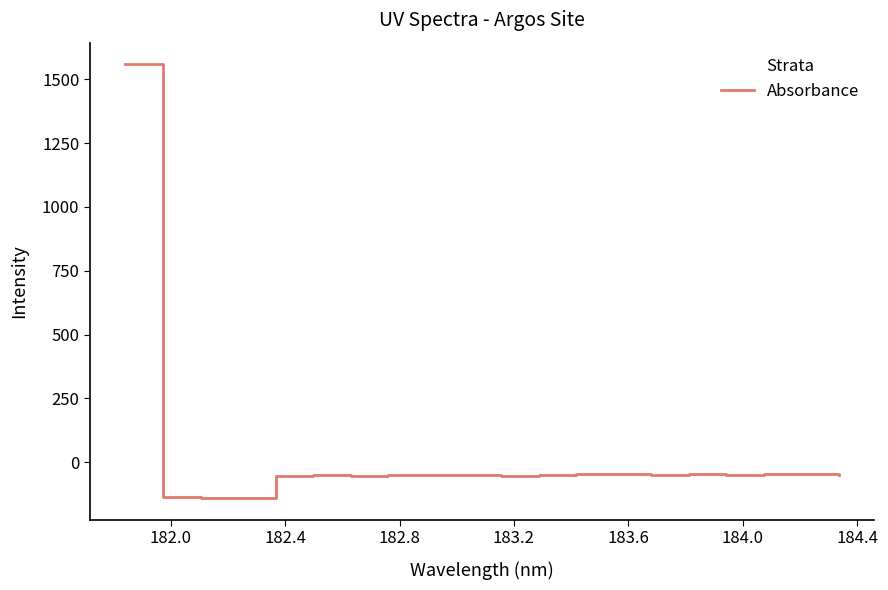

What is the greatest value displayed?

1558.3